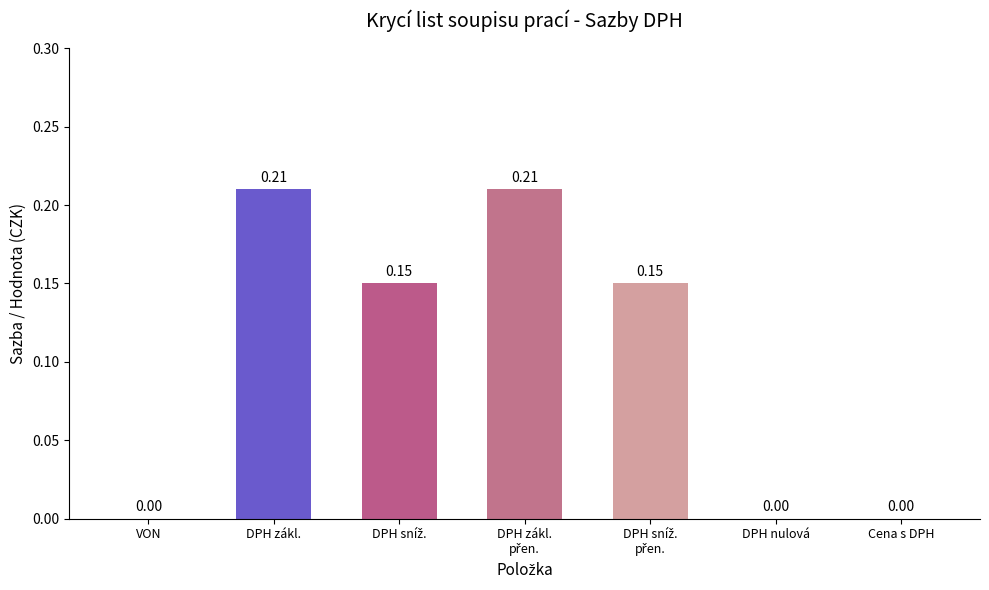

Are the bars horizontal?

No